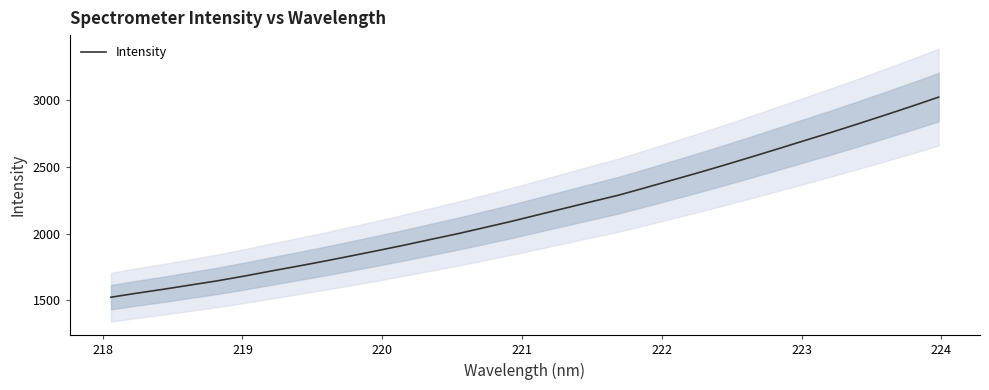

What is the minimum value for Intensity?

1522.9